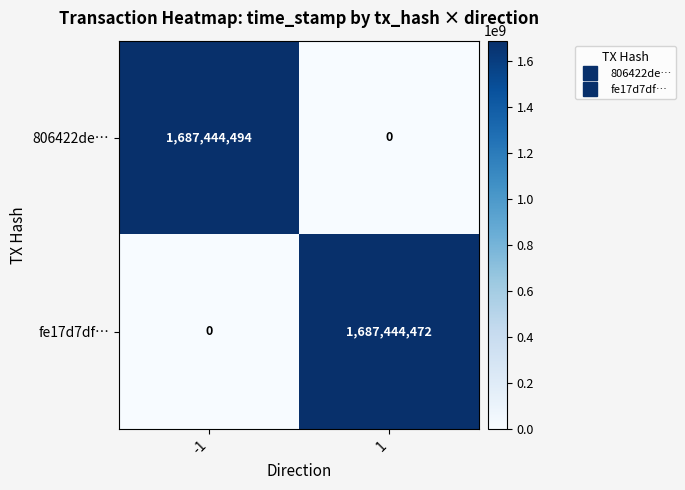

Which series has the largest total across all categories?

806422de…